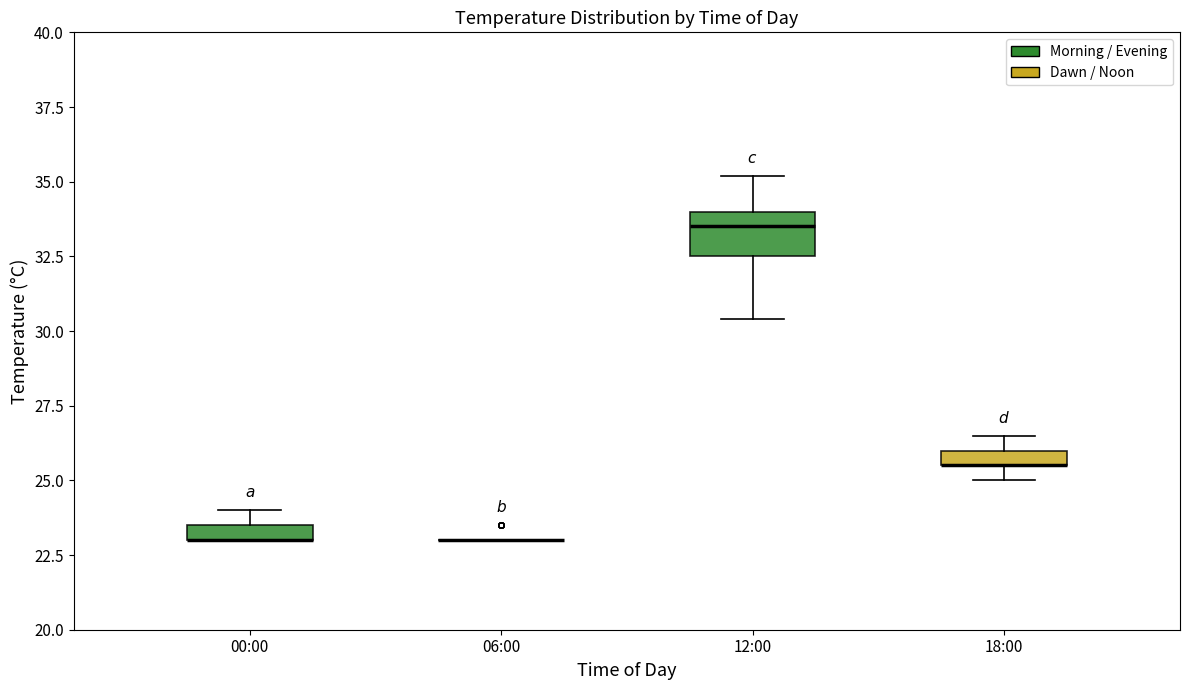

Comparing the boxes themselves (not the whiskers), which one is the tallest?

12:00